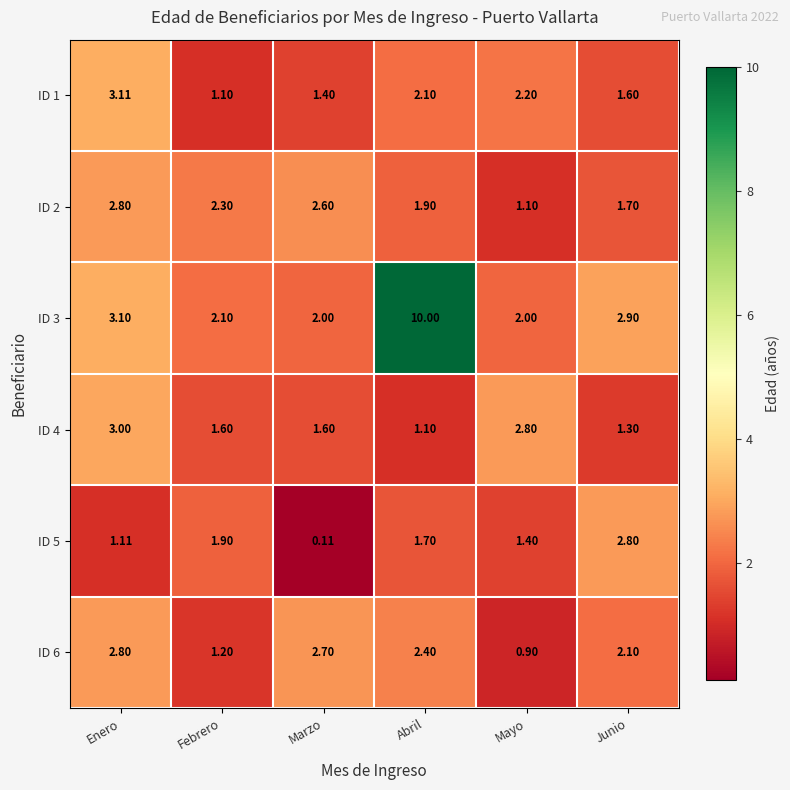

At which label does ID 6 first exceed 2?

Enero